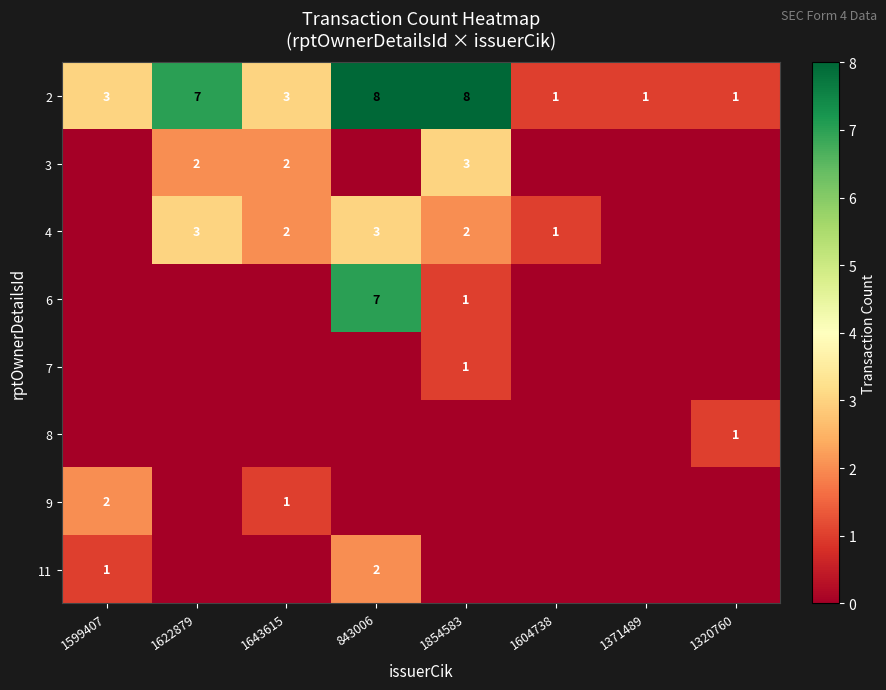

What is the difference between the highest and lowest values at 1599407?

3